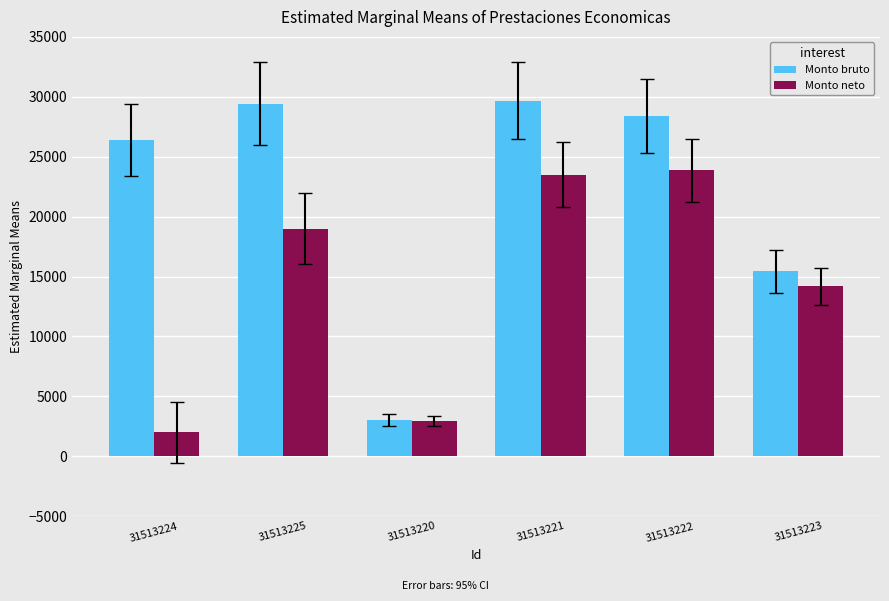

What is the total value across all series at 31513221?

53155.0